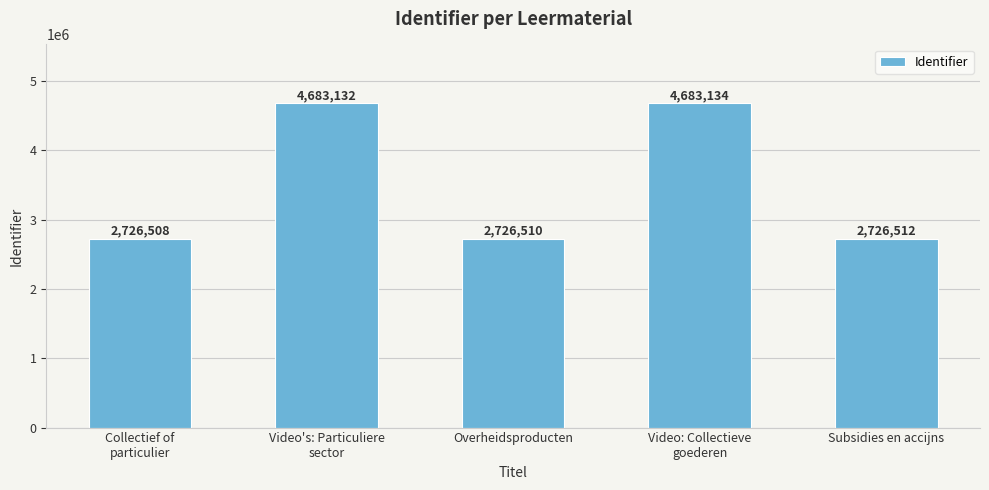

List the labels in order of value, smallest first.

Collectief of
particulier, Overheidsproducten, Subsidies en accijns, Video's: Particuliere
sector, Video: Collectieve
goederen